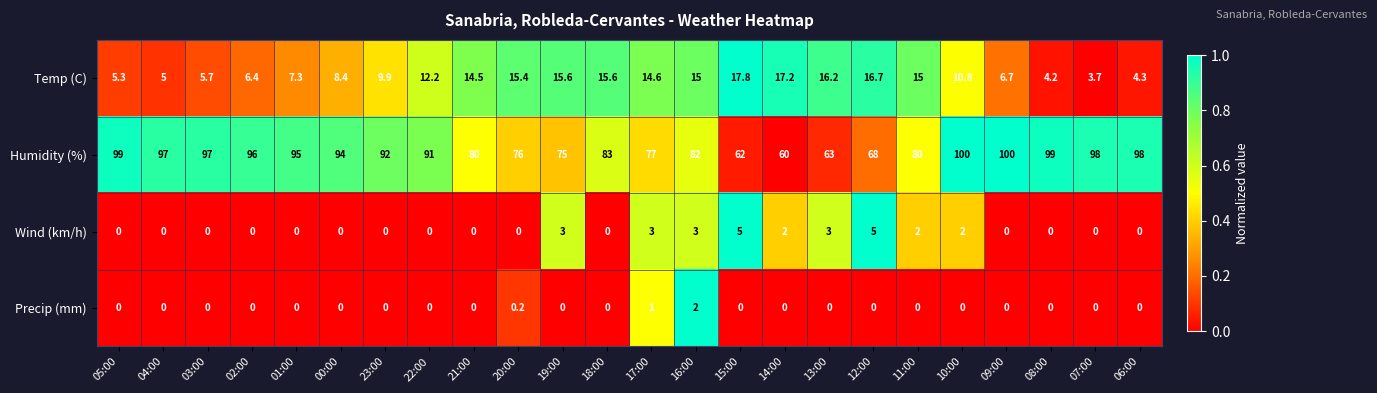

List the series in order of their peak value, highest first.

Humidity (%), Temp (C), Wind (km/h), Precip (mm)